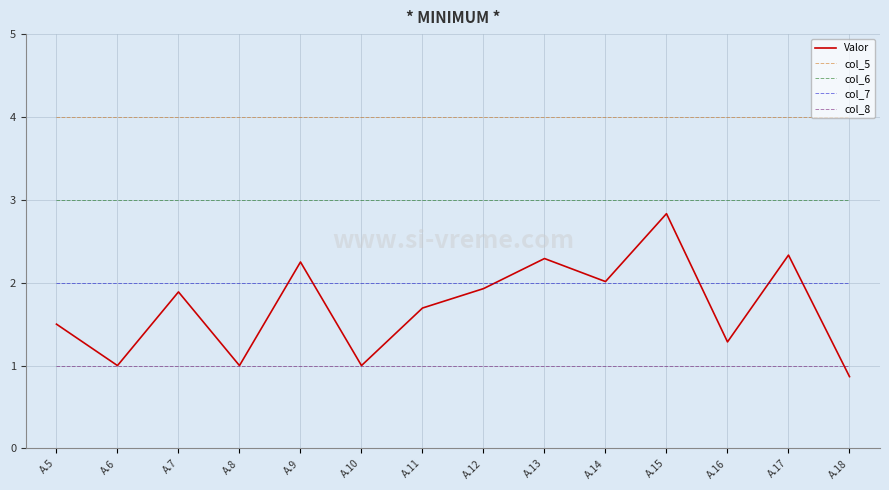

What value does the col_7 series have at A.14?

2.0